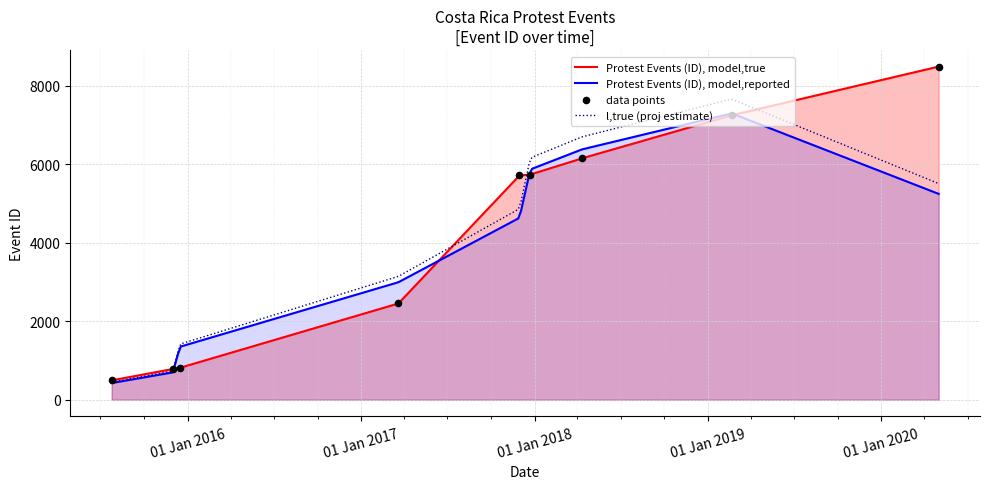

Approximately how many times larger is the value at 2017-11-30 compared to 2017-03-20?

2.3